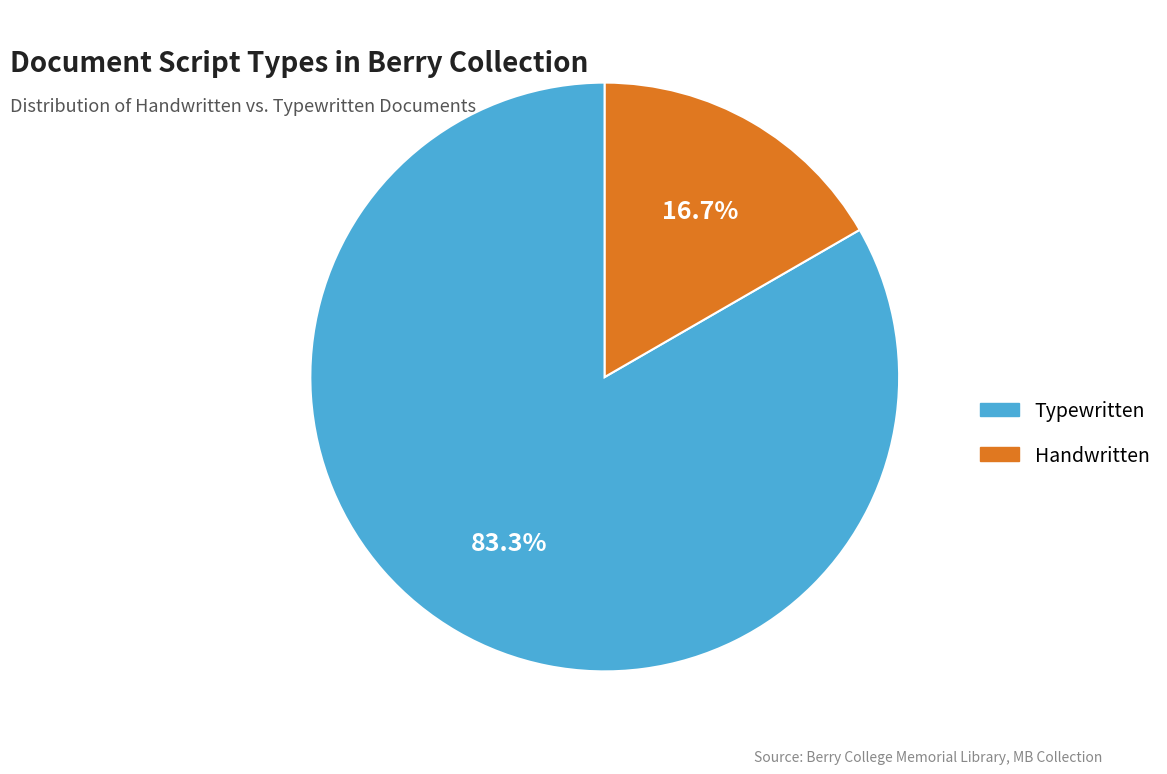

What is the ratio of the value at Typewritten to the value at Handwritten?

5.0